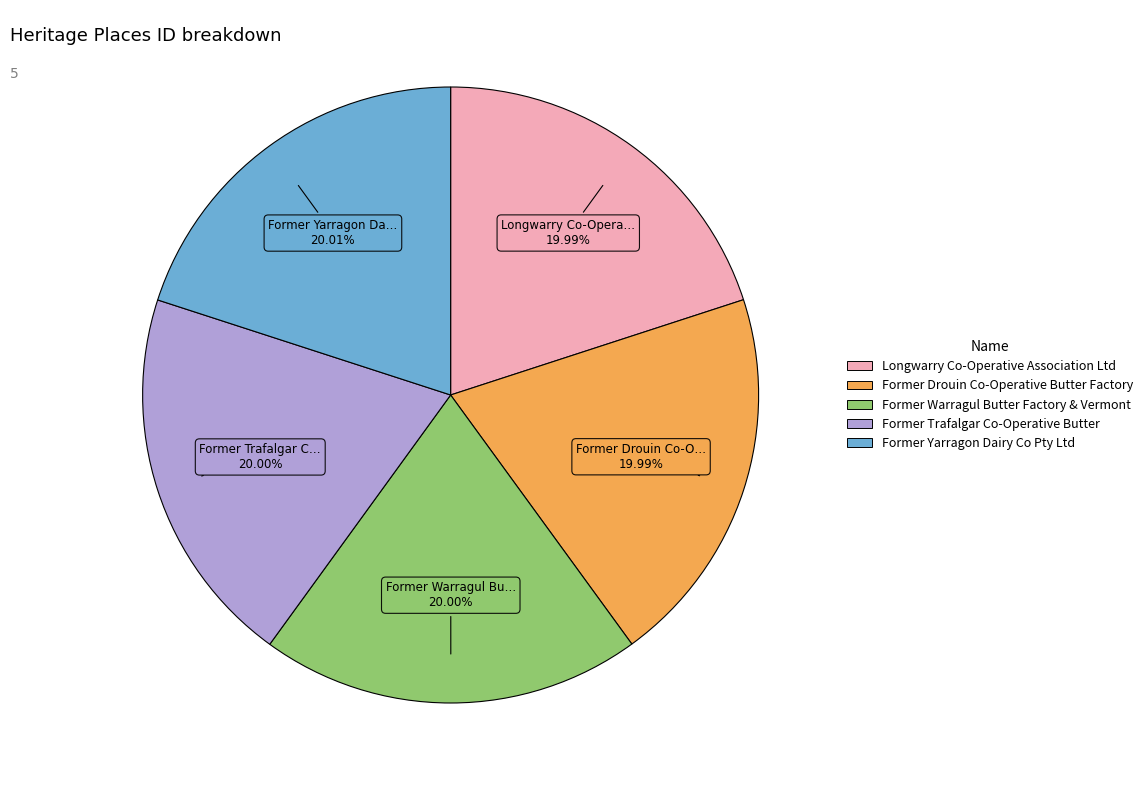

Do Former Yarragon Dairy Co Pty Ltd and Former Warragul Butter Factory & Vermont together represent more than half of the pie?

No